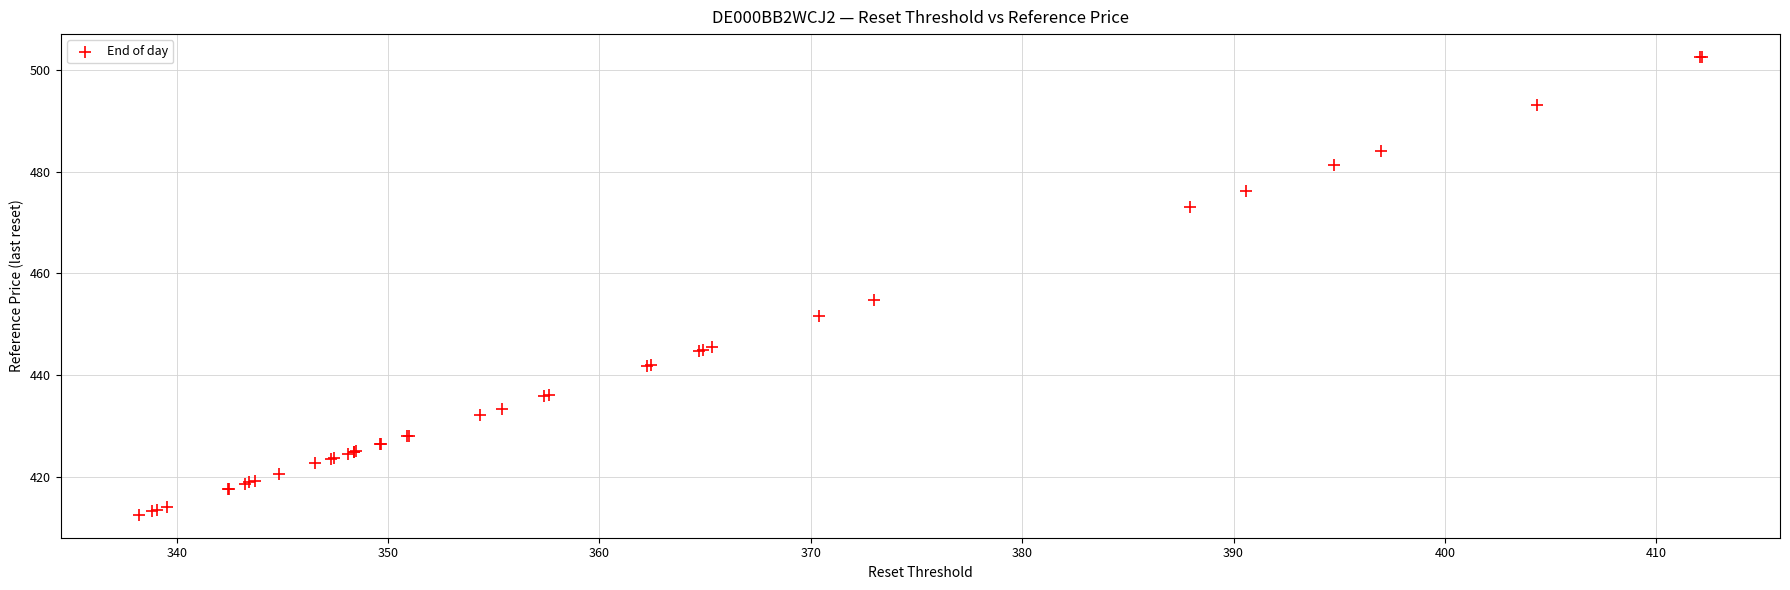

What Y value in the scatter plot is closest to 457?

454.9